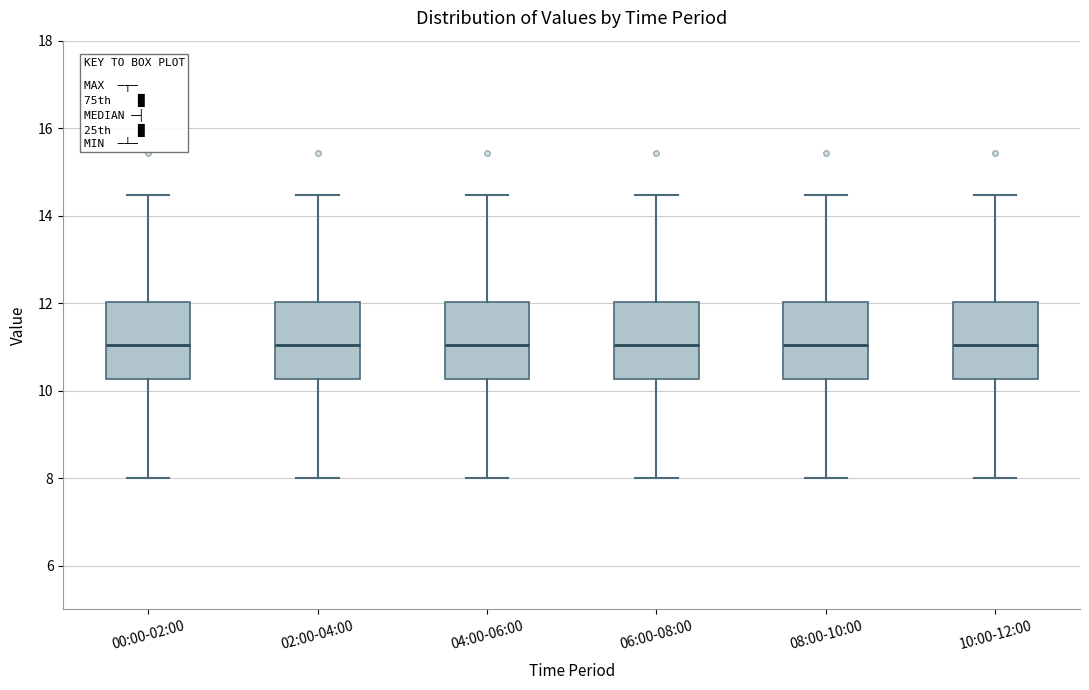

Where is the upper edge of the box for 02:00-04:00 on the y-axis? The values are not printed on the chart, so give them approximately, as read against the axis.

12.0